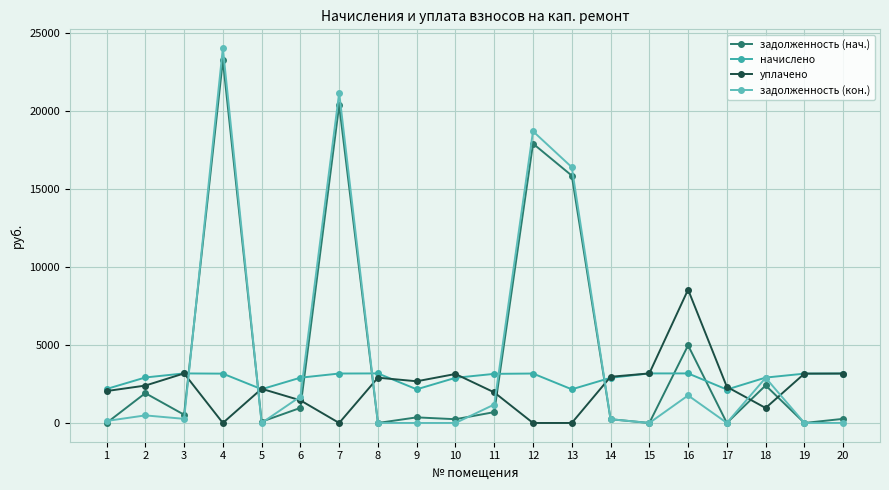

Which series has the largest range (max minus min)?

задолженность (кон.)